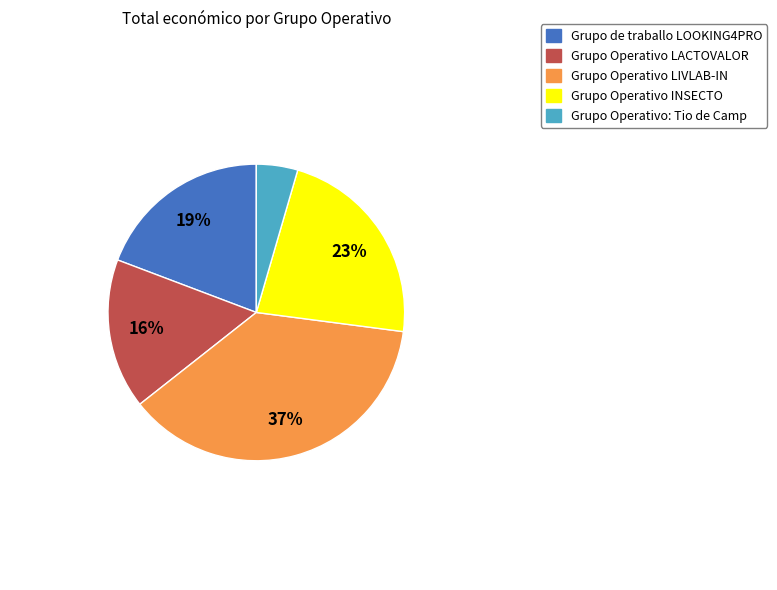

How many segments does this pie chart have?

5